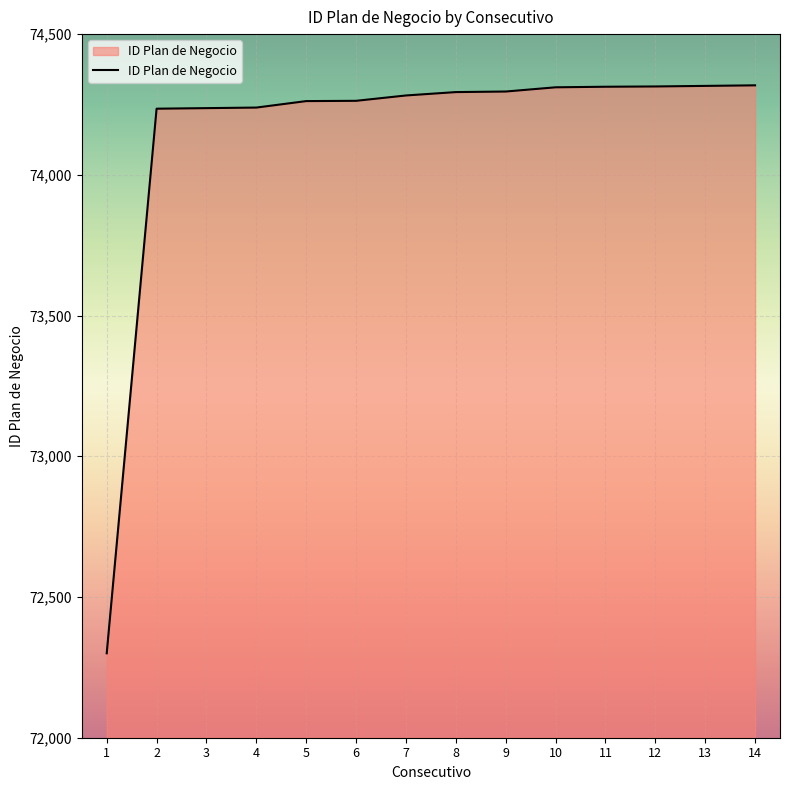

What is the difference between the values at 12 and 6?

51